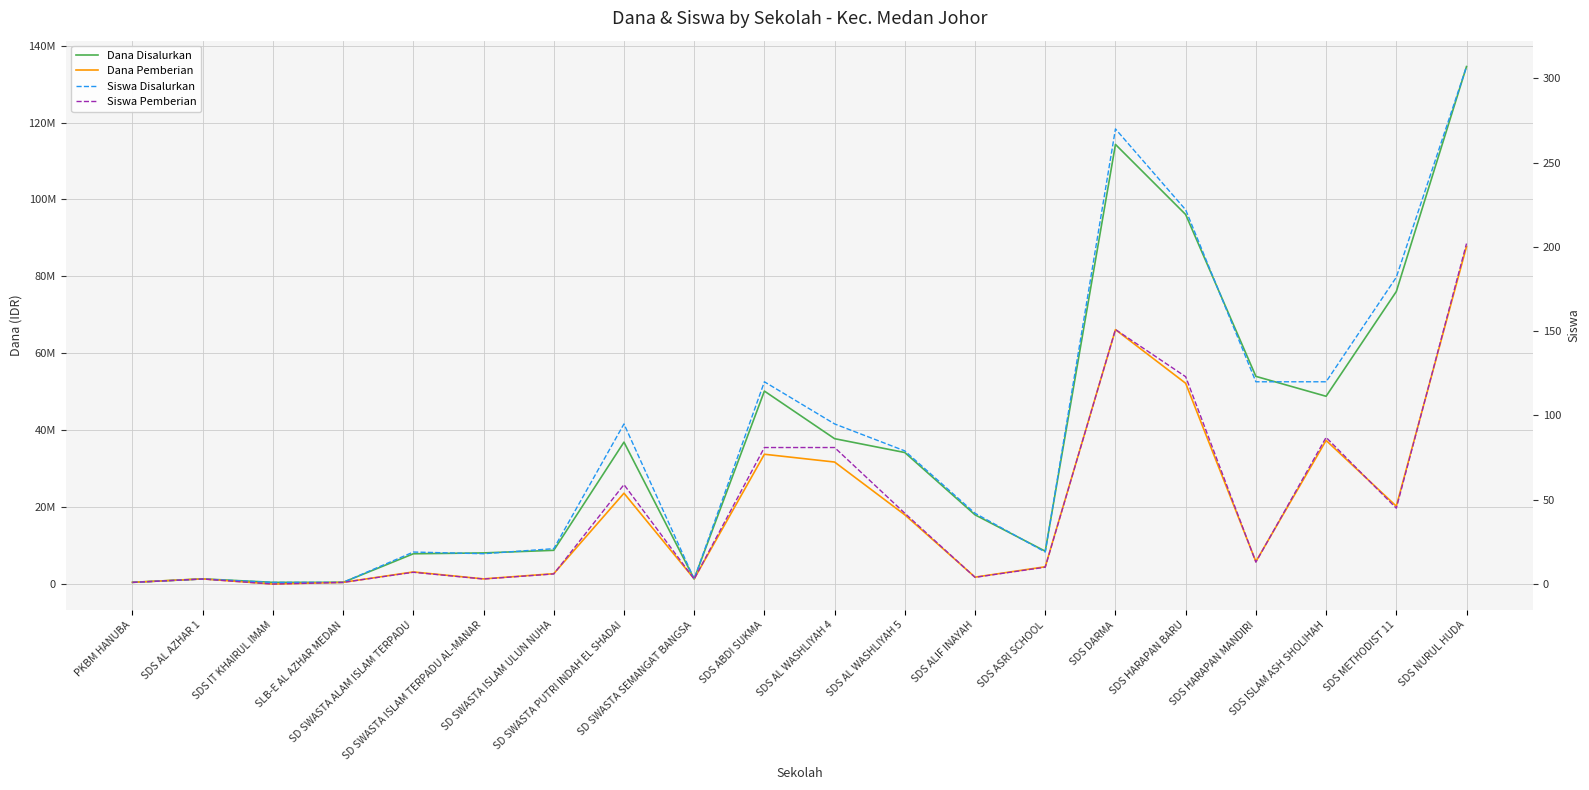

What is the value of the Dana Disalurkan point at the 11th from the left?

37800000